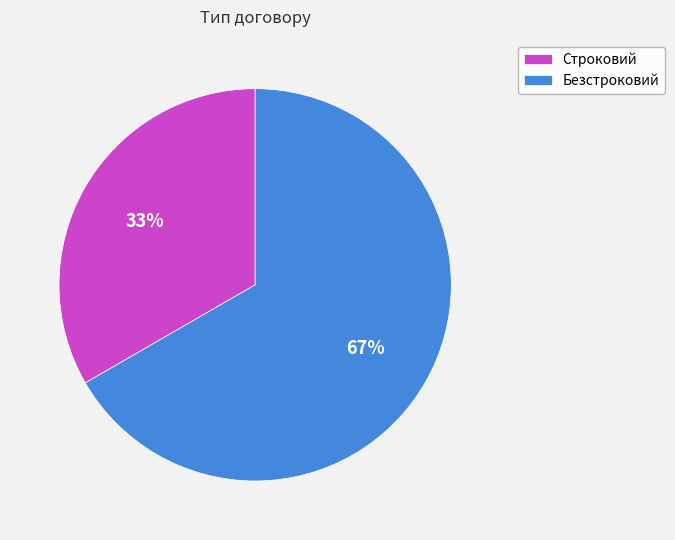

Is it true that Безстроковий is 72% of the pie?

False